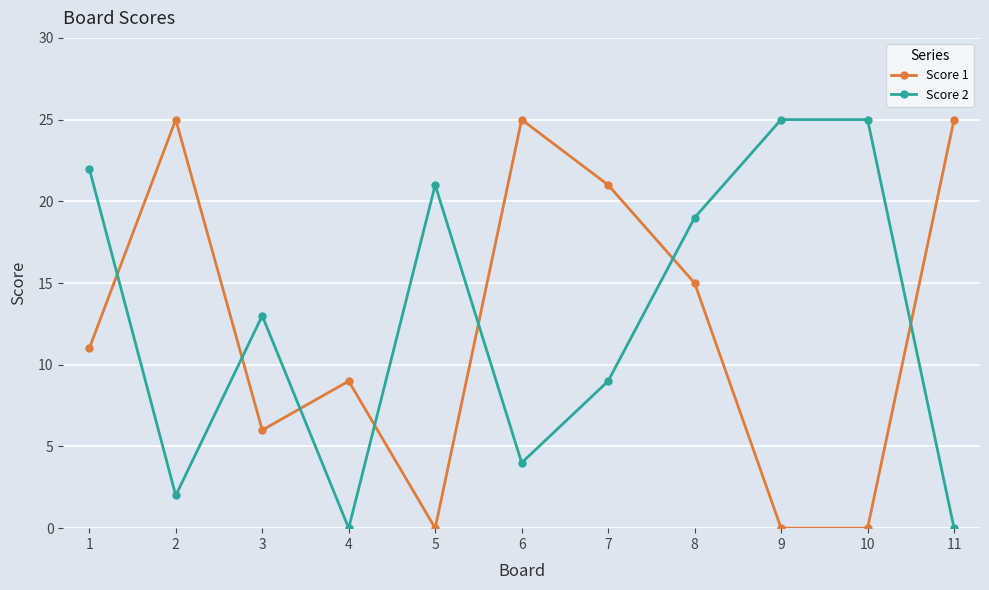

What is the difference between the highest and lowest values at 6?

21